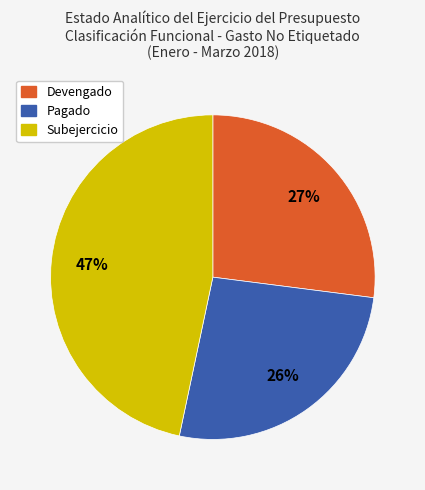

Combined, do Pagado and Subejercicio account for over 50%?

Yes